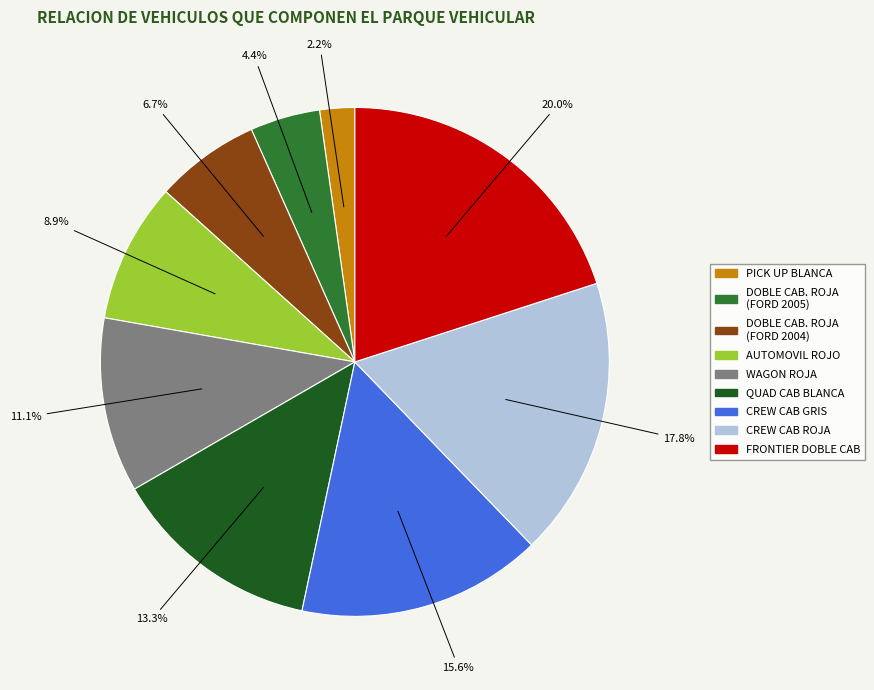

Is there a majority slice in this chart?

No